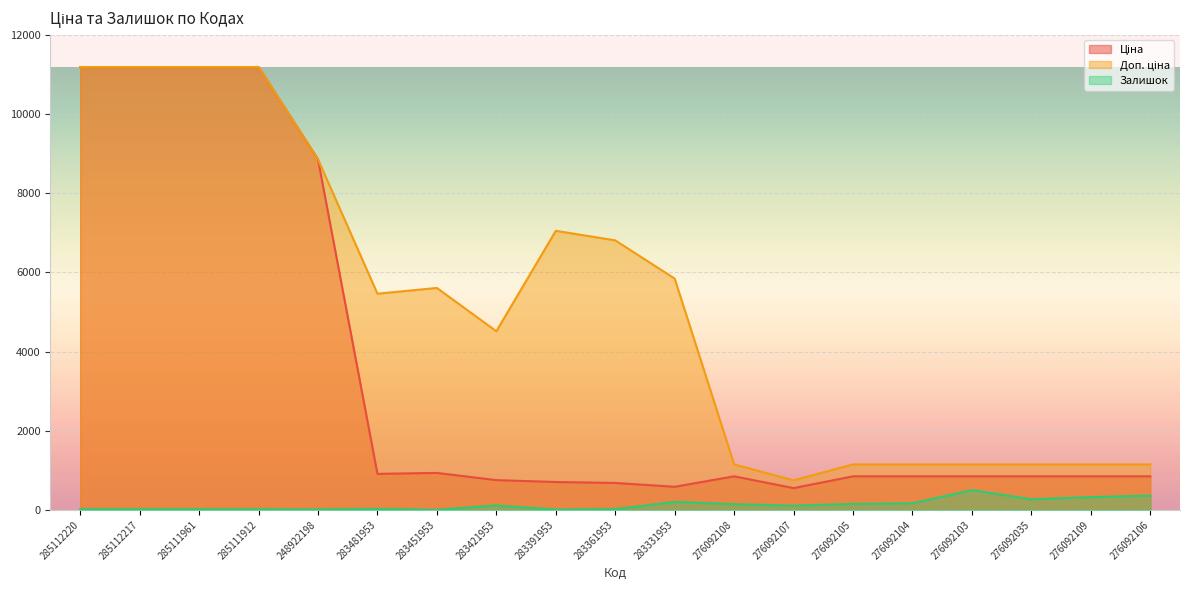

What is the label of the 3rd point from the left?

285111961